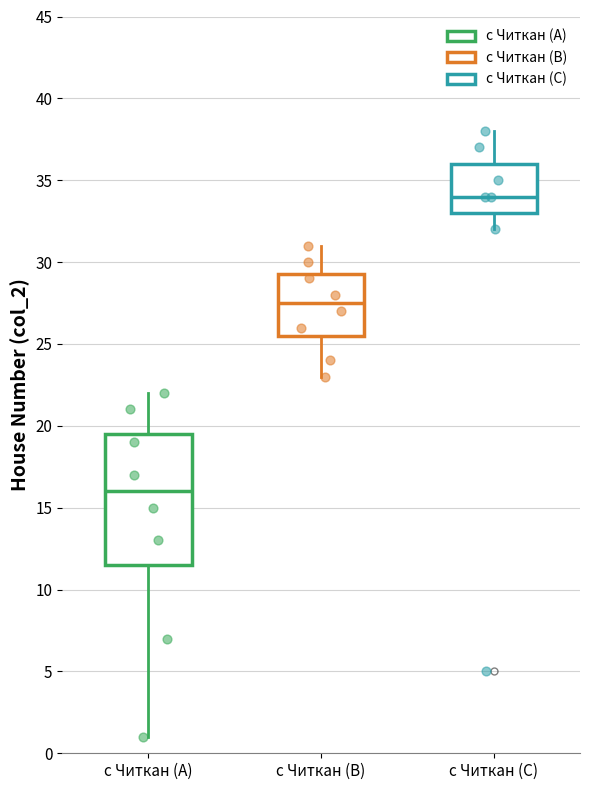

Where does the upper whisker of the box for с Читкан (C) end on the y-axis? The values are not printed on the chart, so give them approximately, as read against the axis.

38.0